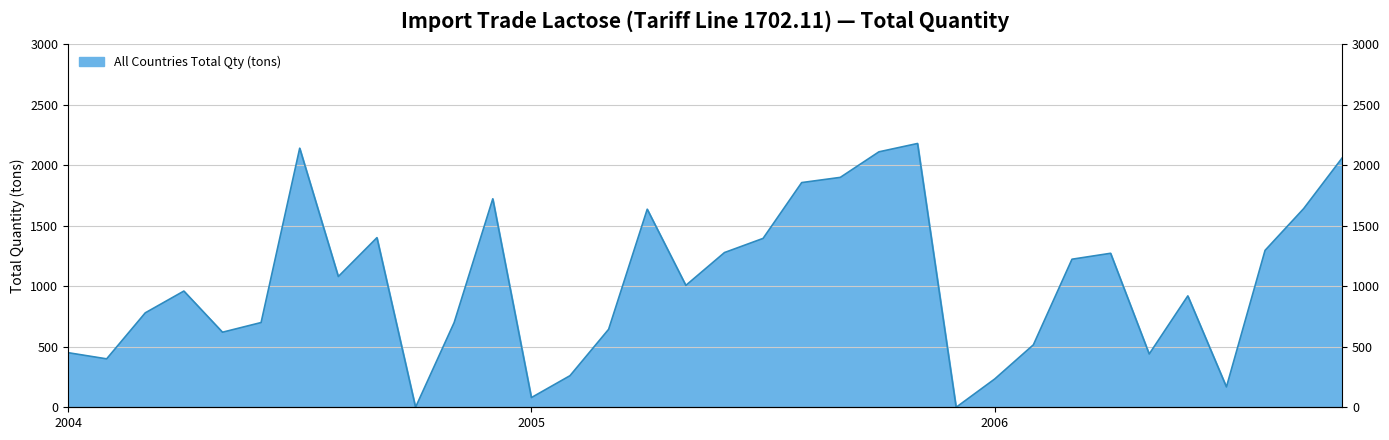

Does the chart display data point markers on the line(s)?

No